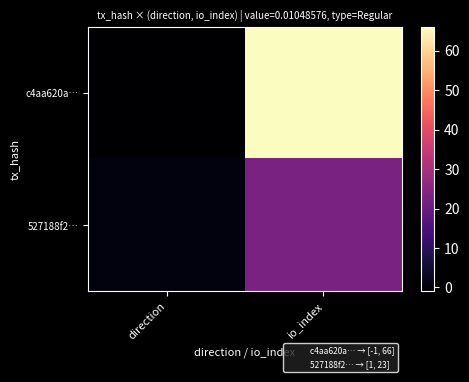

Reading right to left, what are all the values shown in this chart?

c4aa620a…: io_index=66	direction=-1
527188f2…: io_index=23	direction=1